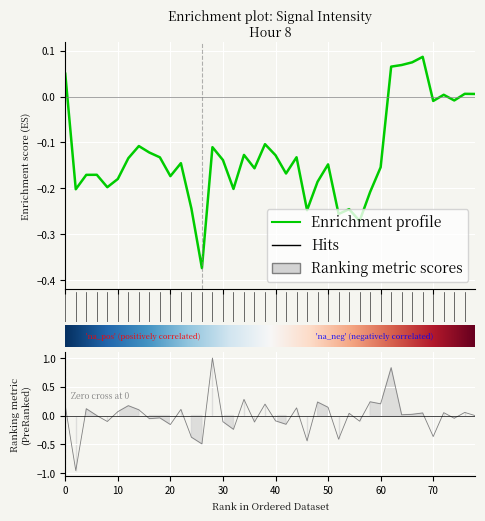

Reading right to left, list all the values displayed in this chart.

-0.0	0.1	-0.0	0.1	-0.4	0.0	0.0	0.0	0.8	0.2	0.2	-0.1	0.0	-0.4	0.1	0.2	-0.4	0.1	-0.2	-0.1	0.2	-0.1	0.3	-0.2	-0.1	1.0	-0.5	-0.4	0.1	-0.2	-0.0	-0.1	0.1	0.2	0.1	-0.1	0.0	0.1	-1.0	0.2